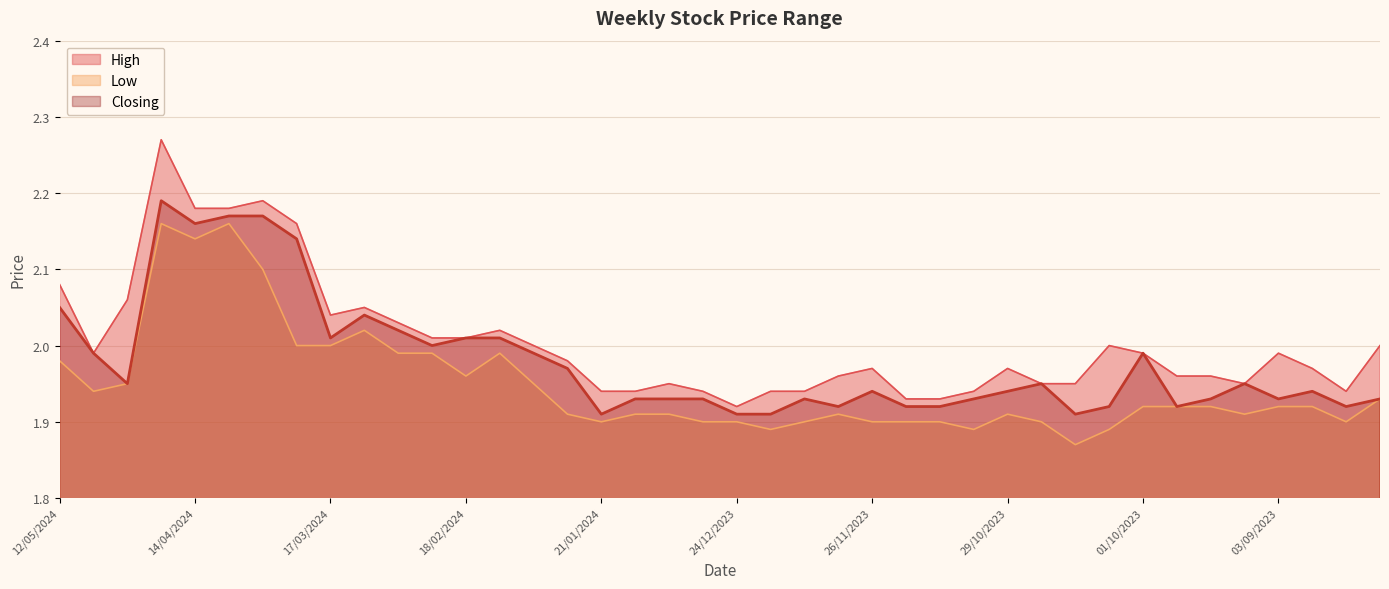

List the series in order of their peak value, highest first.

High, Closing, Low